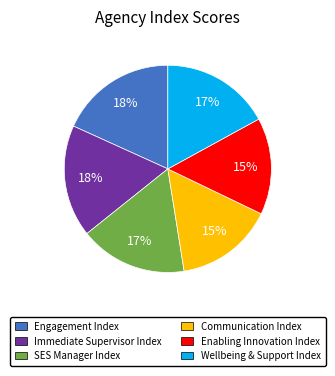

What percentage is the Immediate Supervisor Index slice, to the nearest percent?

18%